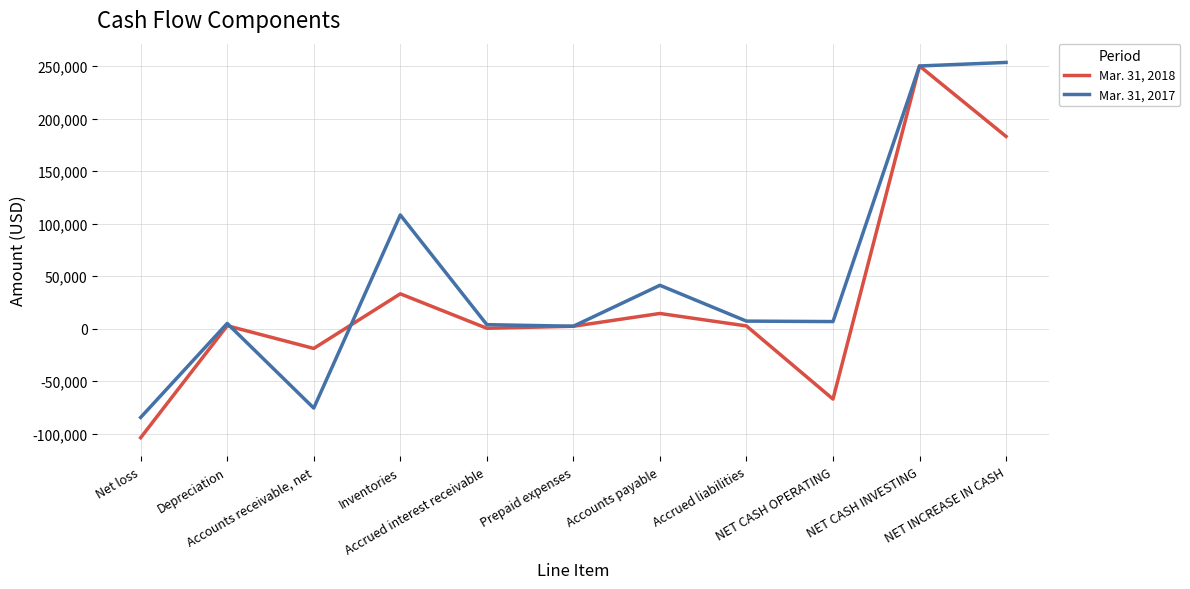

Does the chart have visible grid lines?

Yes